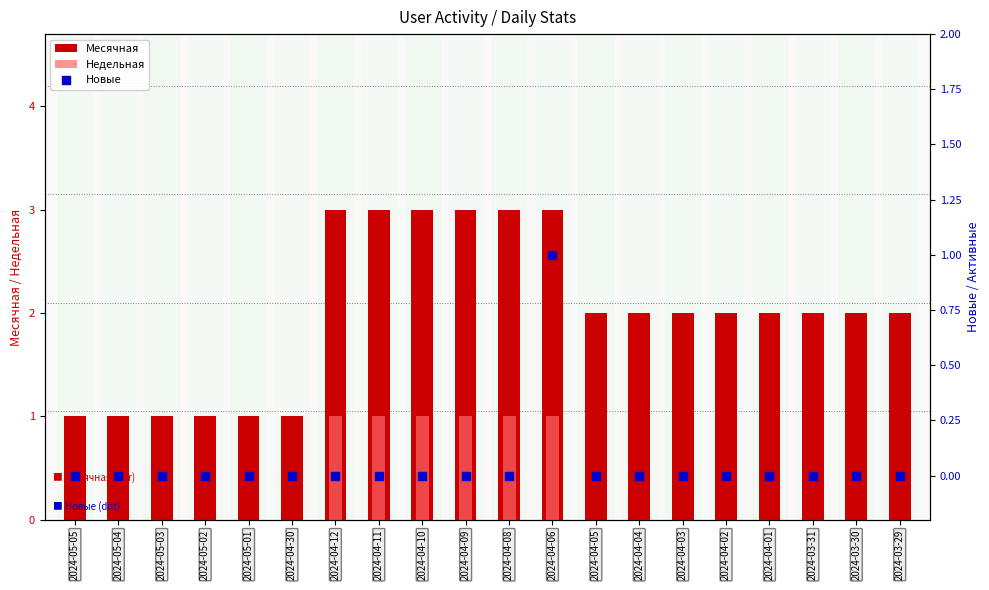

Which series contains the highest Y value?

Месячная